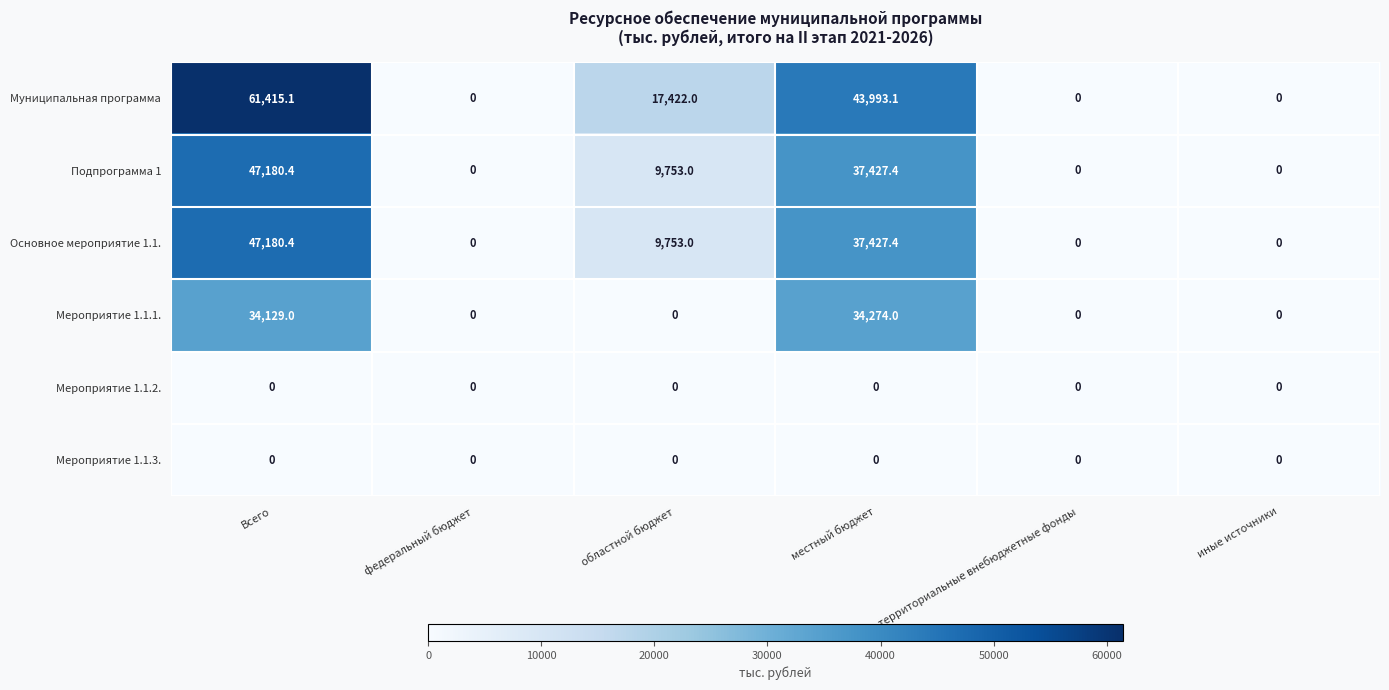

Is the value of Основное мероприятие 1.1. at местный бюджет greater than the value of Мероприятие 1.1.3. at территориальные внебюджетные фонды?

Yes